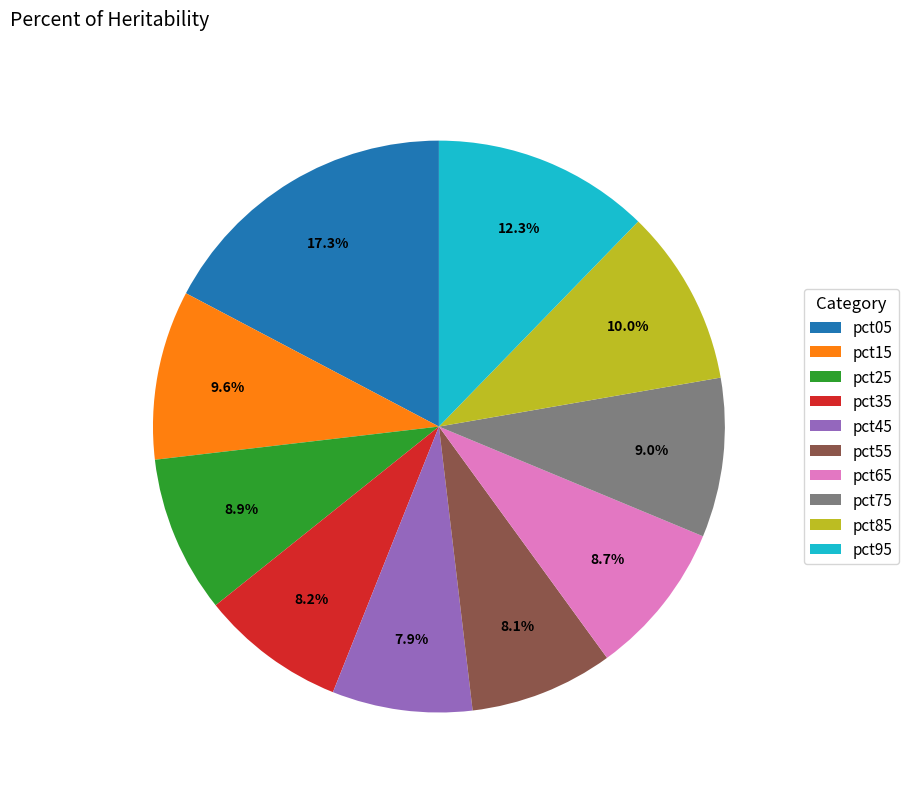

Which category has the biggest portion of the pie?

pct05